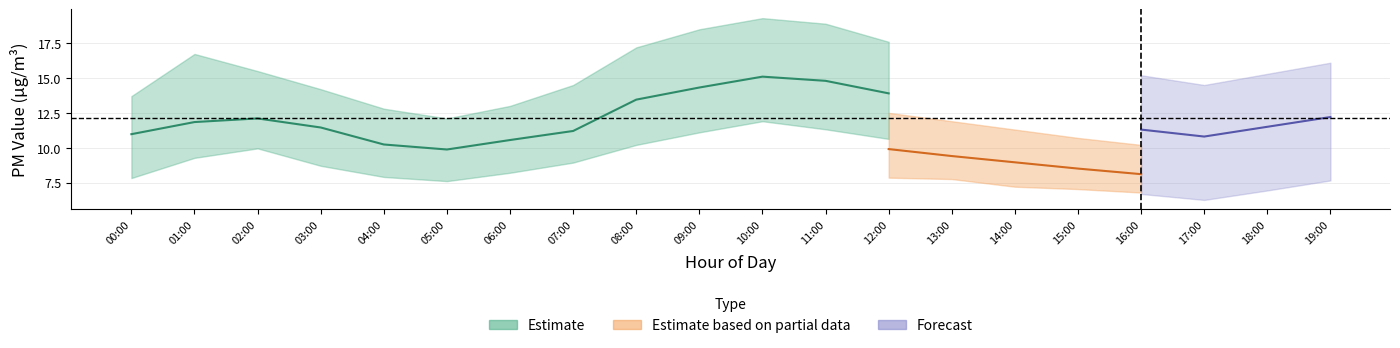

At which label does P1_mid first exceed 11?

01:00